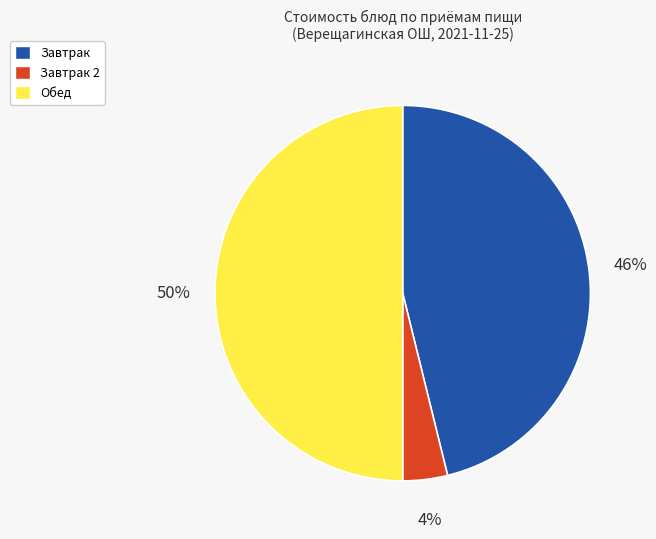

To the nearest percent, what is the average slice percentage?

33%